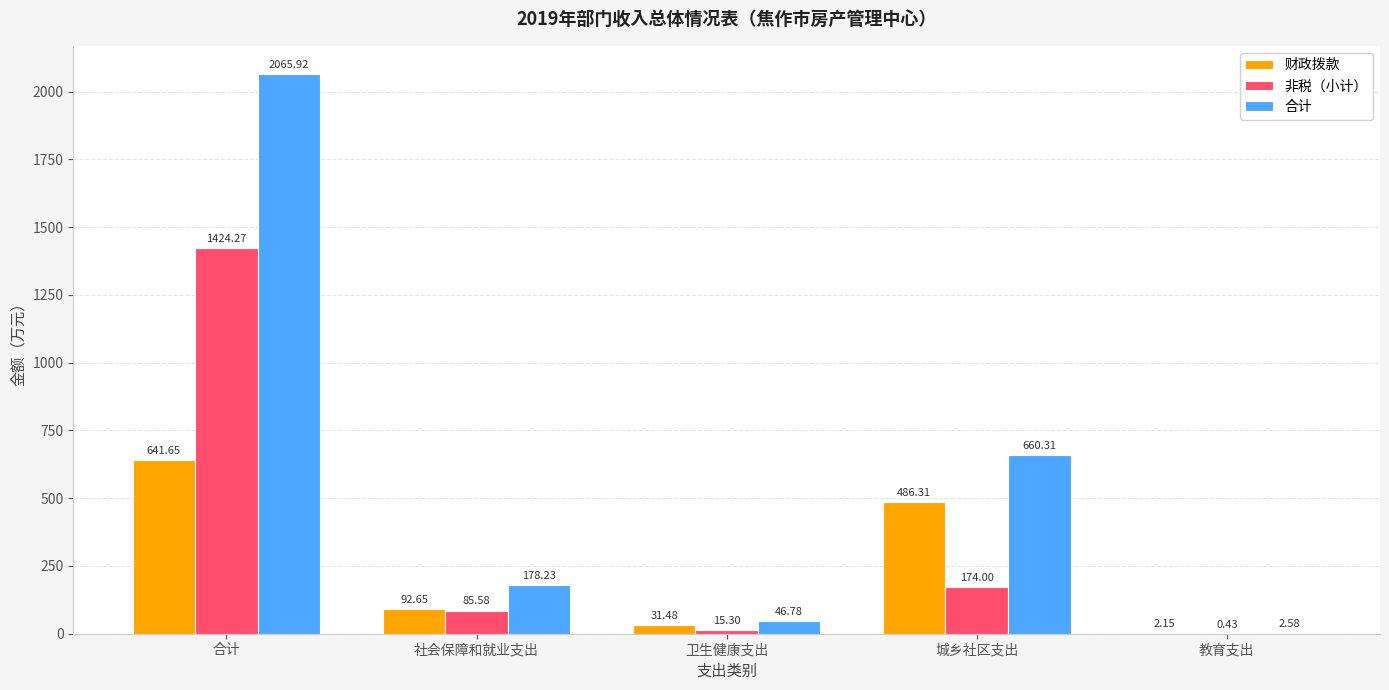

At which category does the chart reach its peak across all series?

合计